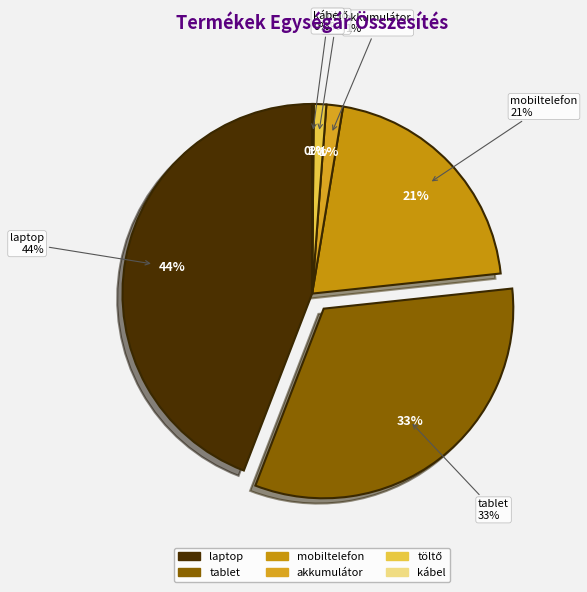

To the nearest percent, what percentage of the pie is laptop?

44%